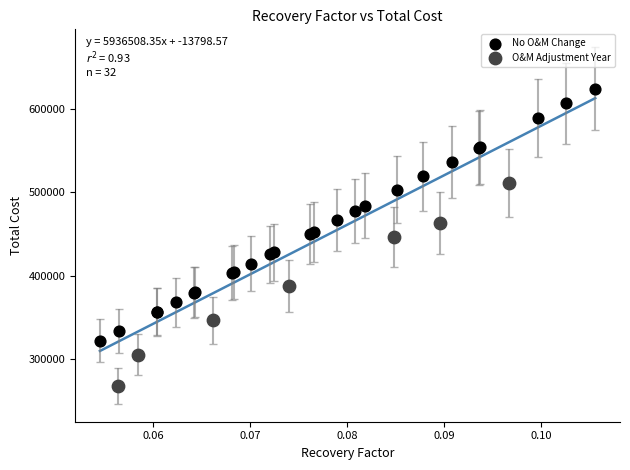

Which series has the largest Y range (max minus min)?

No O&M Change